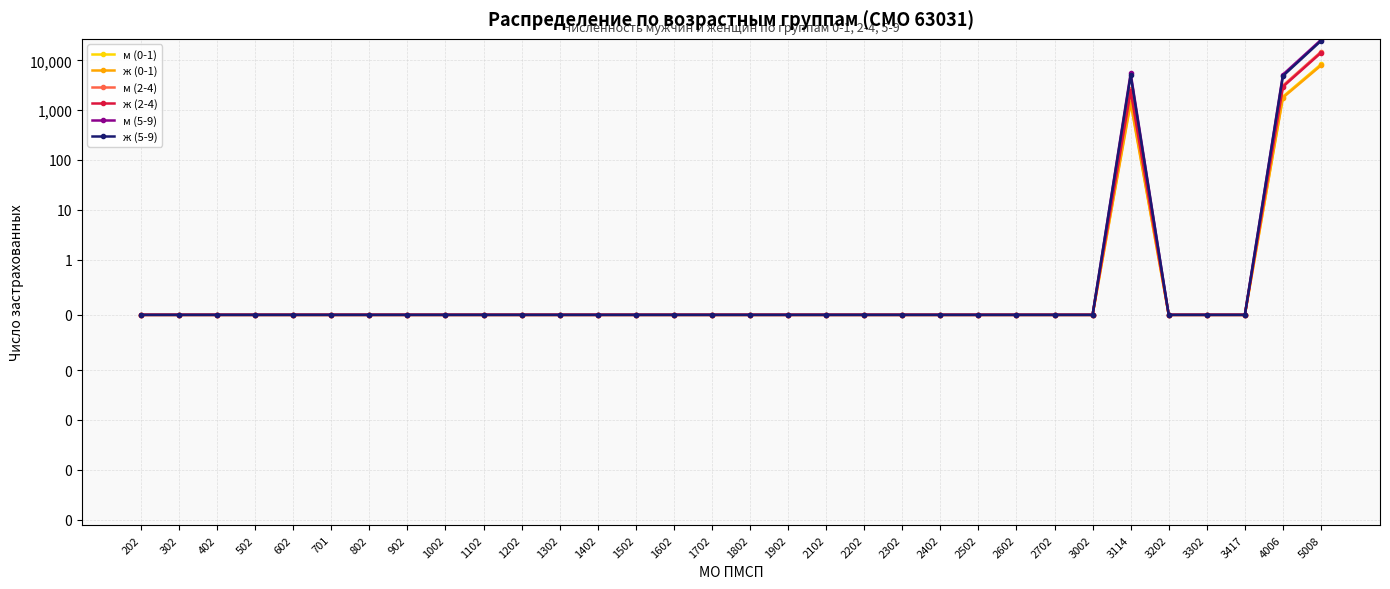

Which category has the lowest value in the м (5-9) series?

202